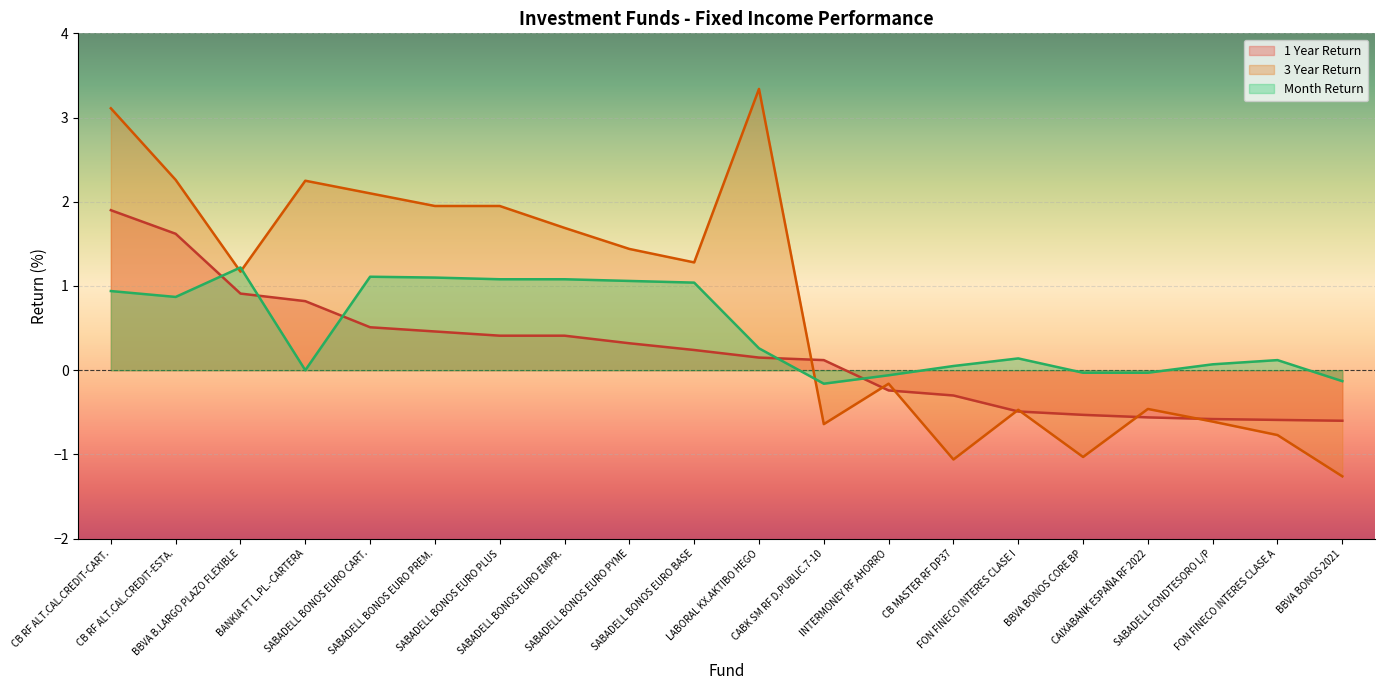

What is the spread (max minus min) of values at SABADELL BONOS EURO PLUS?

1.5